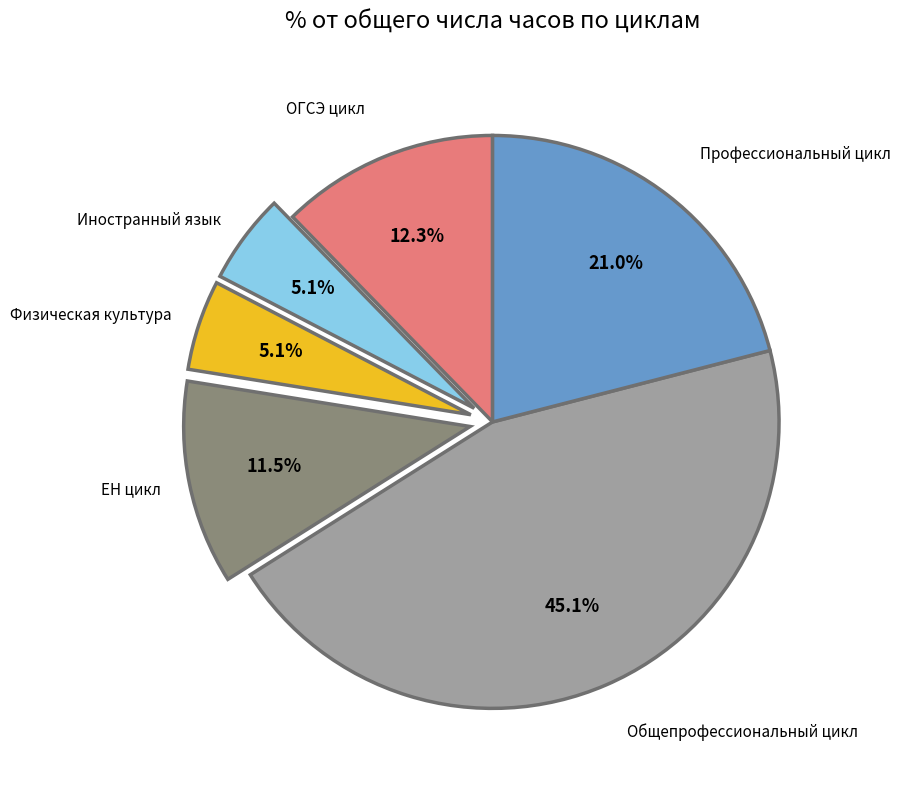

Between ОГСЭ цикл and Общепрофессиональный цикл, which is larger?

Общепрофессиональный цикл